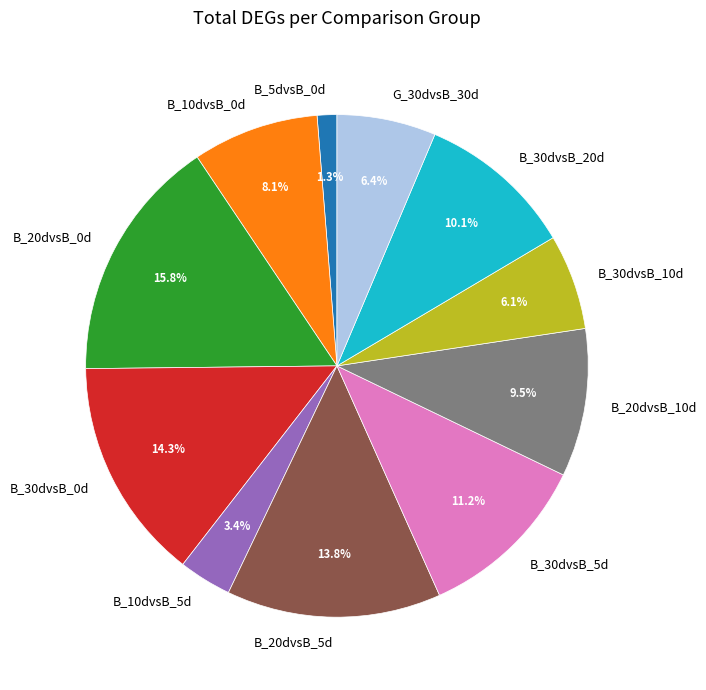

To the nearest percent, what is the combined percentage of B_10dvsB_5d and B_10dvsB_0d?

12%